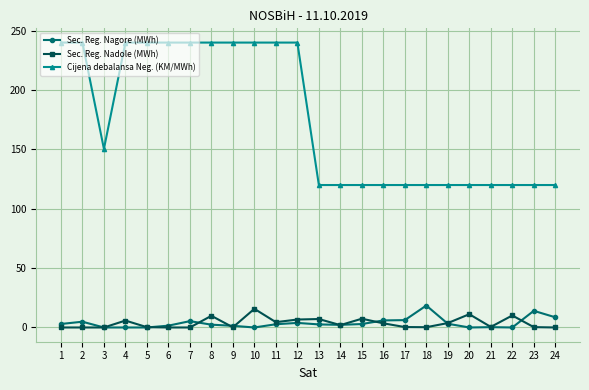

Does the chart have visible grid lines?

Yes